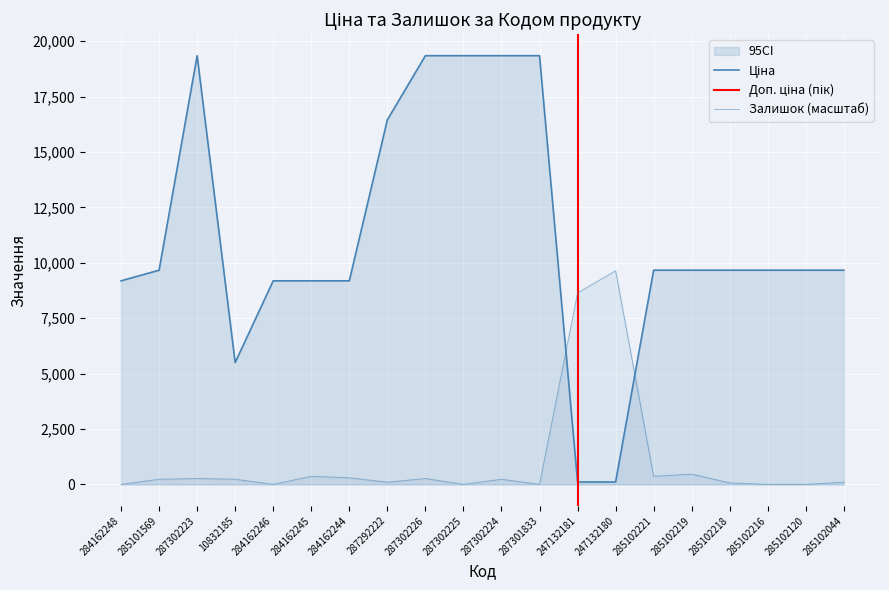

What is the value of the Залишок point at the 4th from the left?

232.6